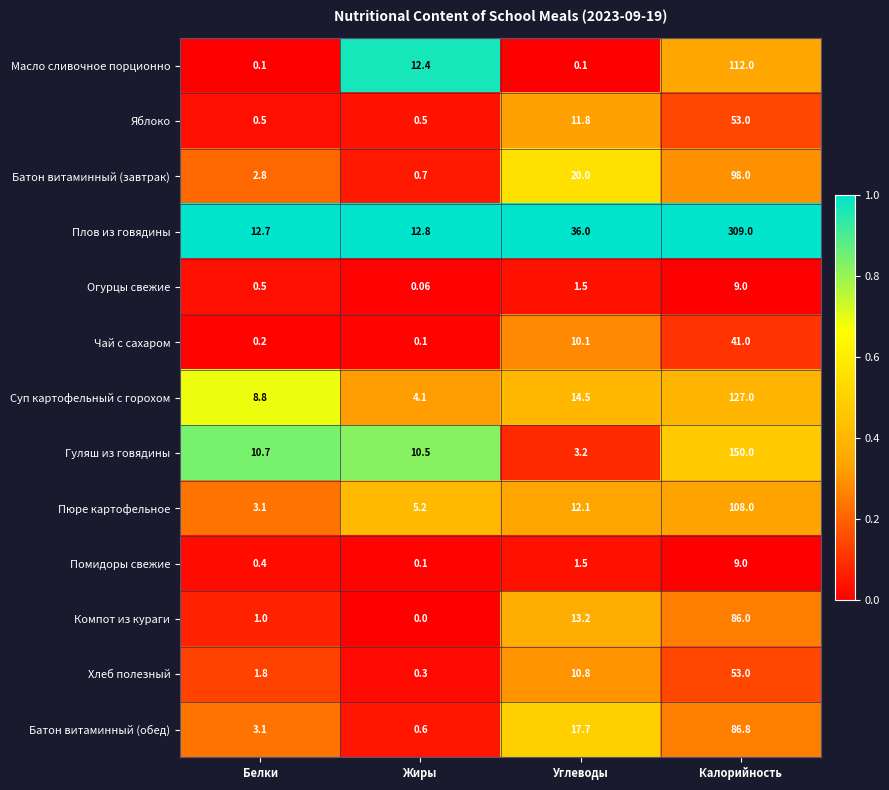

Where is Хлеб полезный nearest to the value 26?

Углеводы